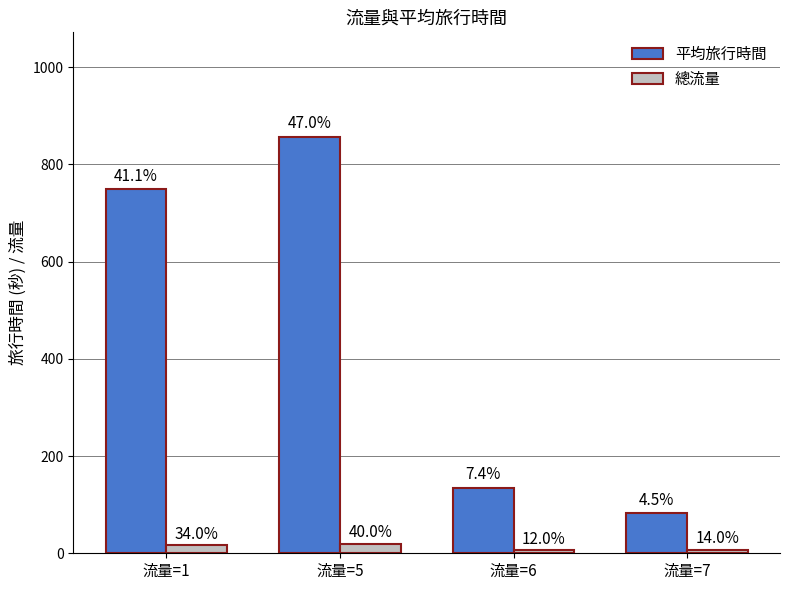

Which category has the highest value across all series?

流量=5